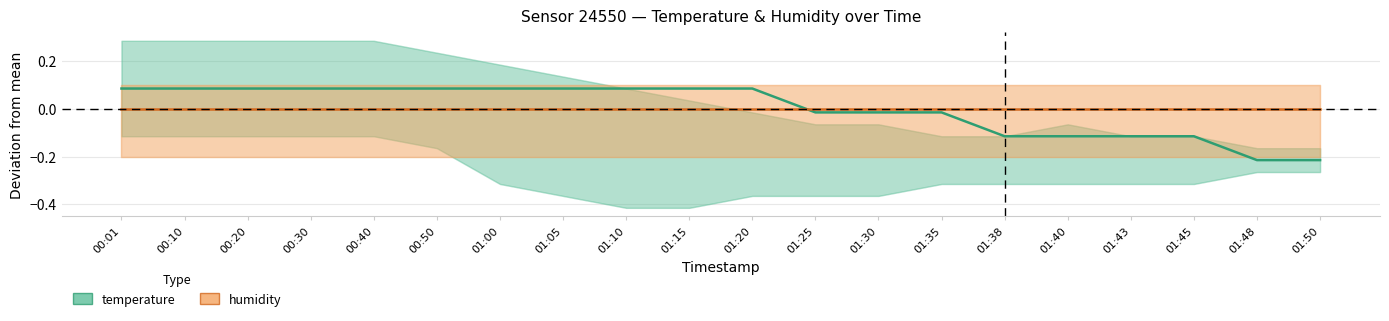

At which label does temperature reach its minimum?

01:48